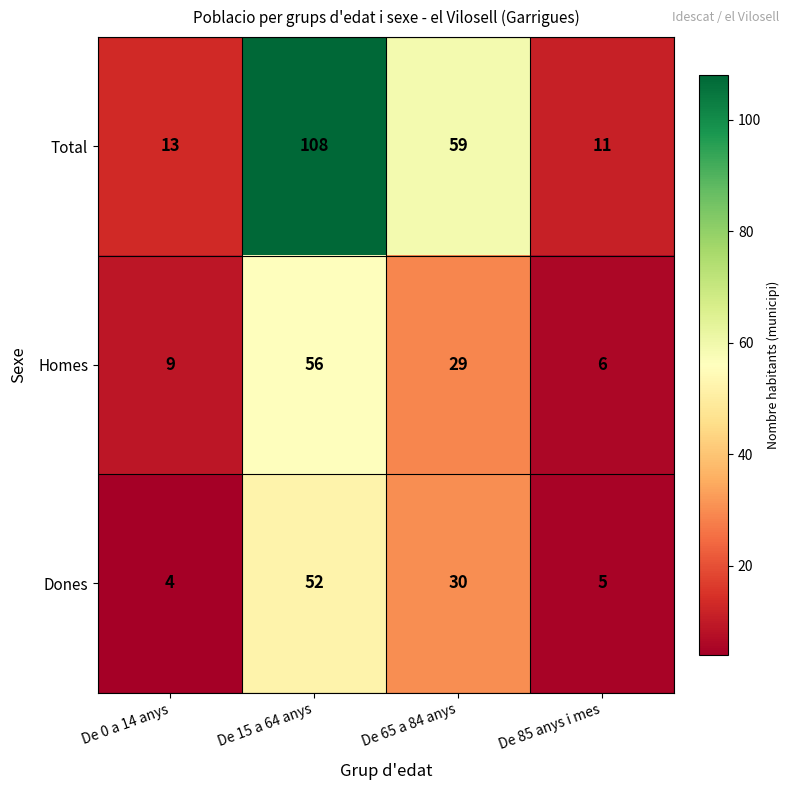

How many series are shown in this chart?

3